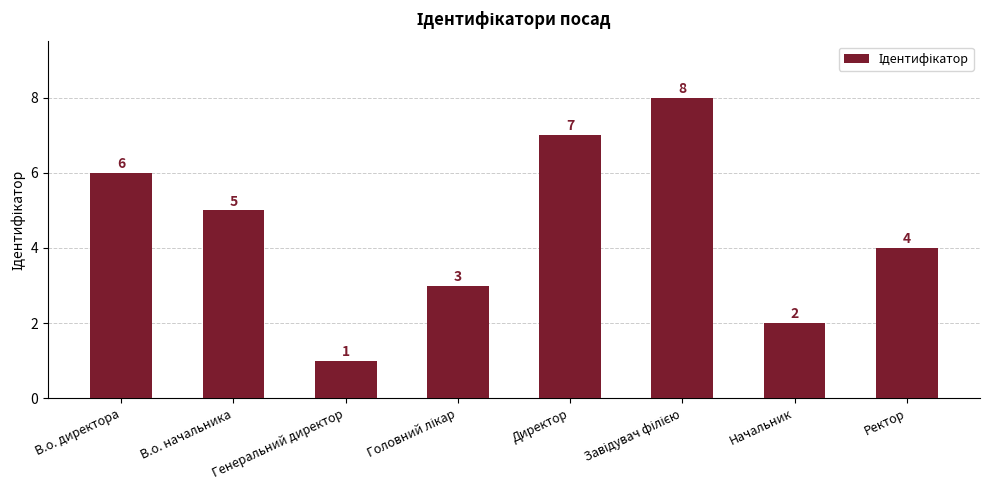

What is the change in value from Директор to Начальник?

-5